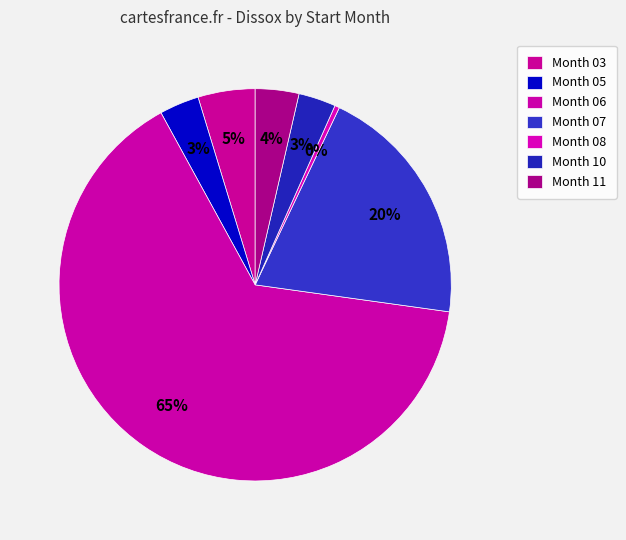

How many segments does this pie chart have?

7